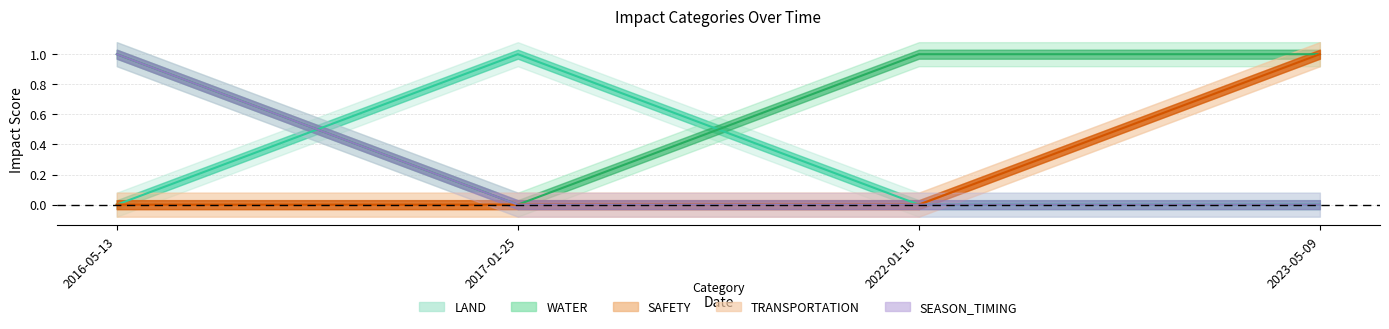

True or false: SAFETY and LAND cross at least once.

False